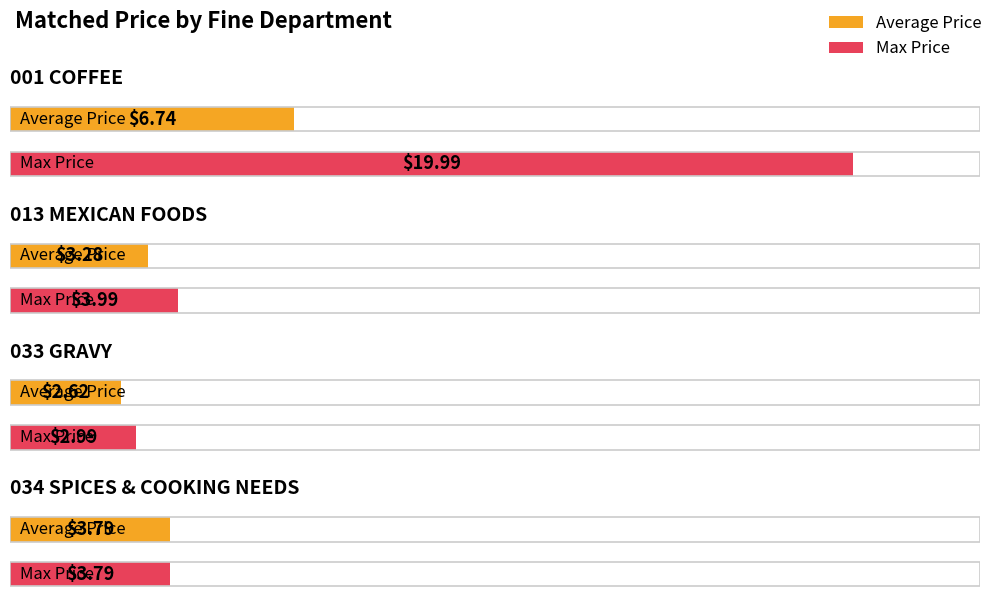

The value of Average Price at 013 MEXICAN FOODS is 3.3. True or false?

True